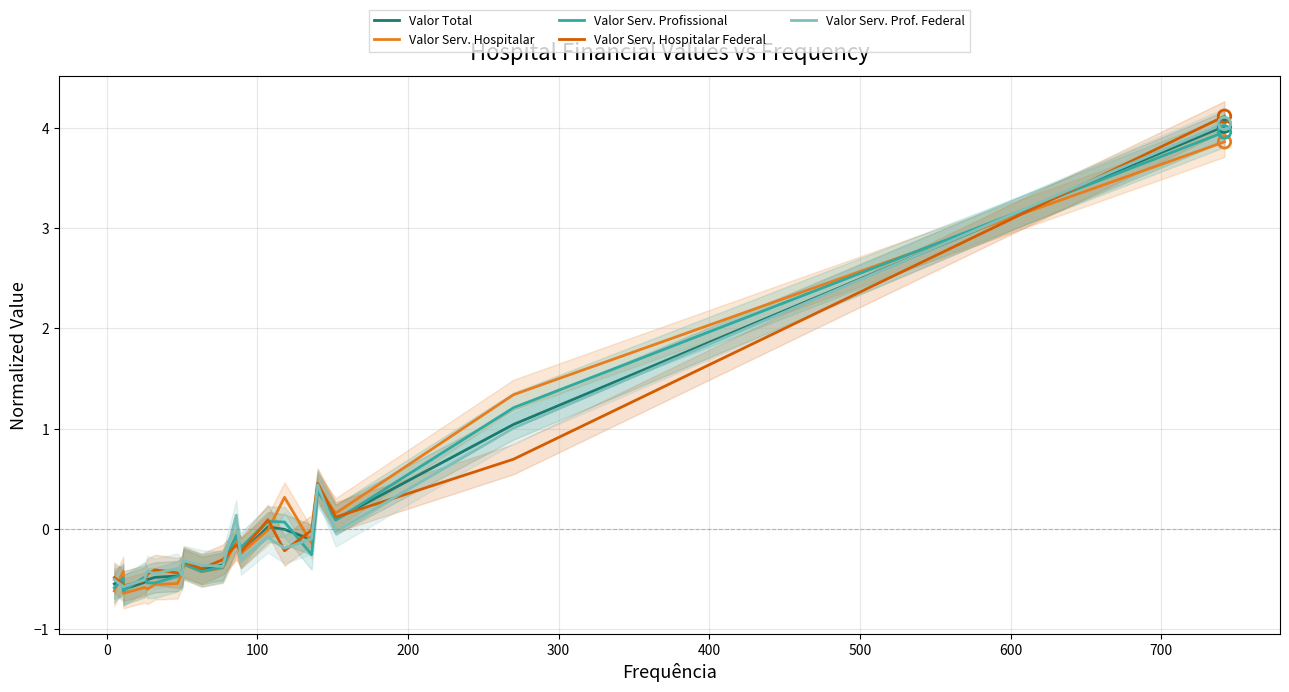

At how many categories does at least one series exceed 3?

1